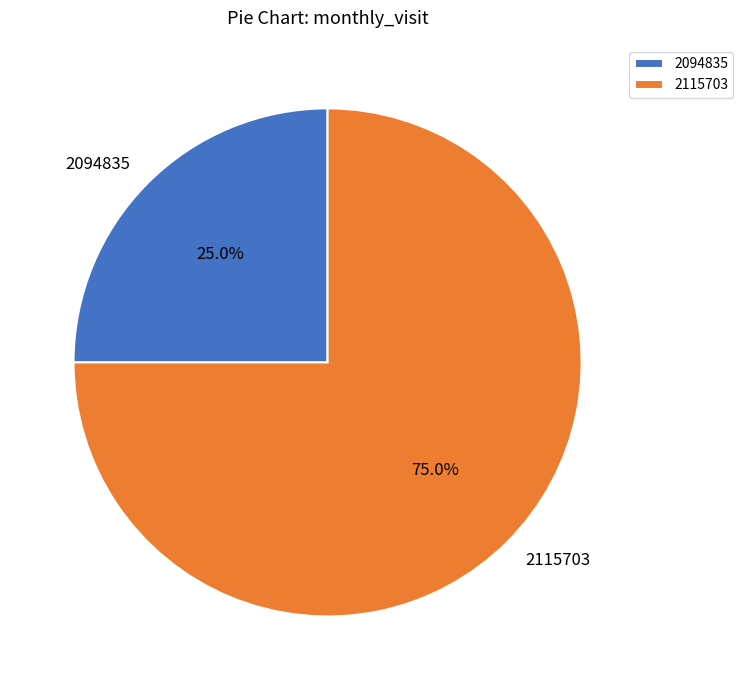

To the nearest percent, what is the combined percentage of 2115703 and 2094835?

100%